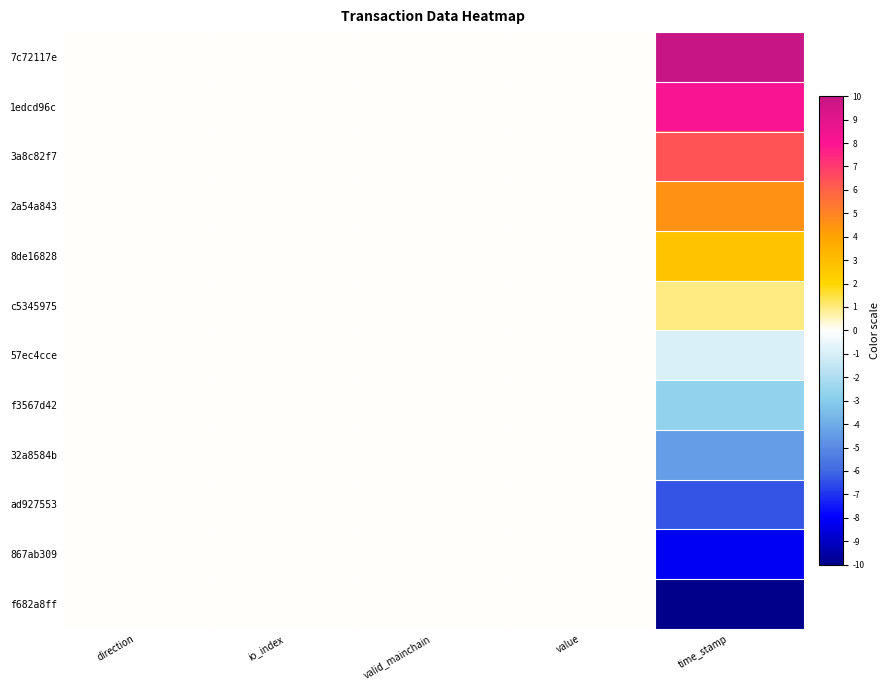

Count the number of categories in the chart.

5